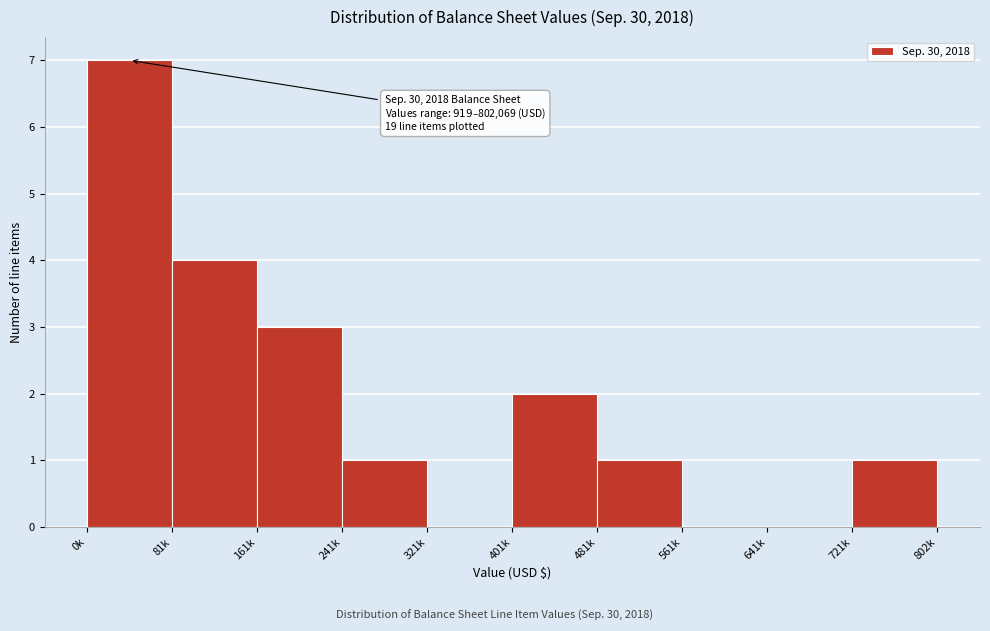

Reading left to right, list all the values displayed in this chart.

0k=7	81k=4	161k=3	241k=1	321k=0	401k=2	481k=1	561k=0	641k=0	721k=1